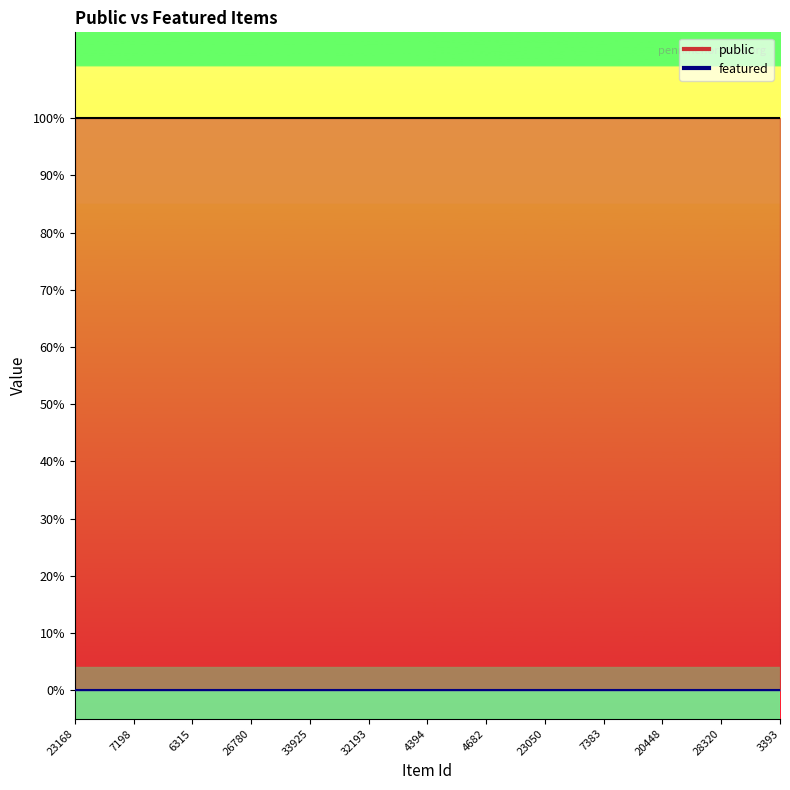

True or false: featured and public cross at least once.

False